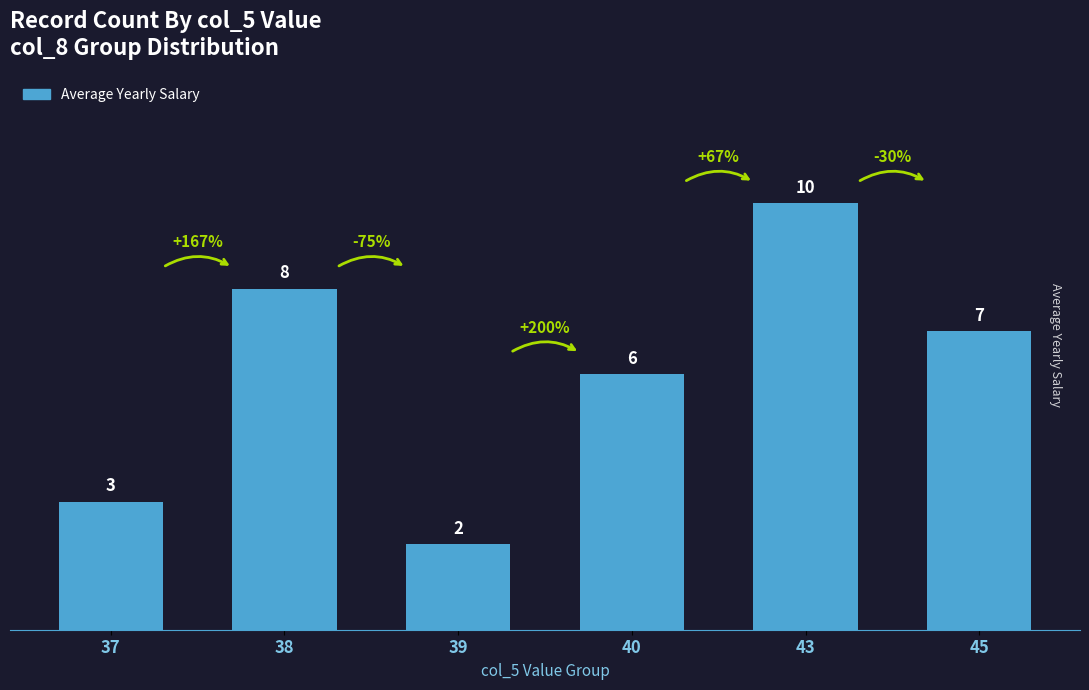

What is the minimum value shown in the chart?

2